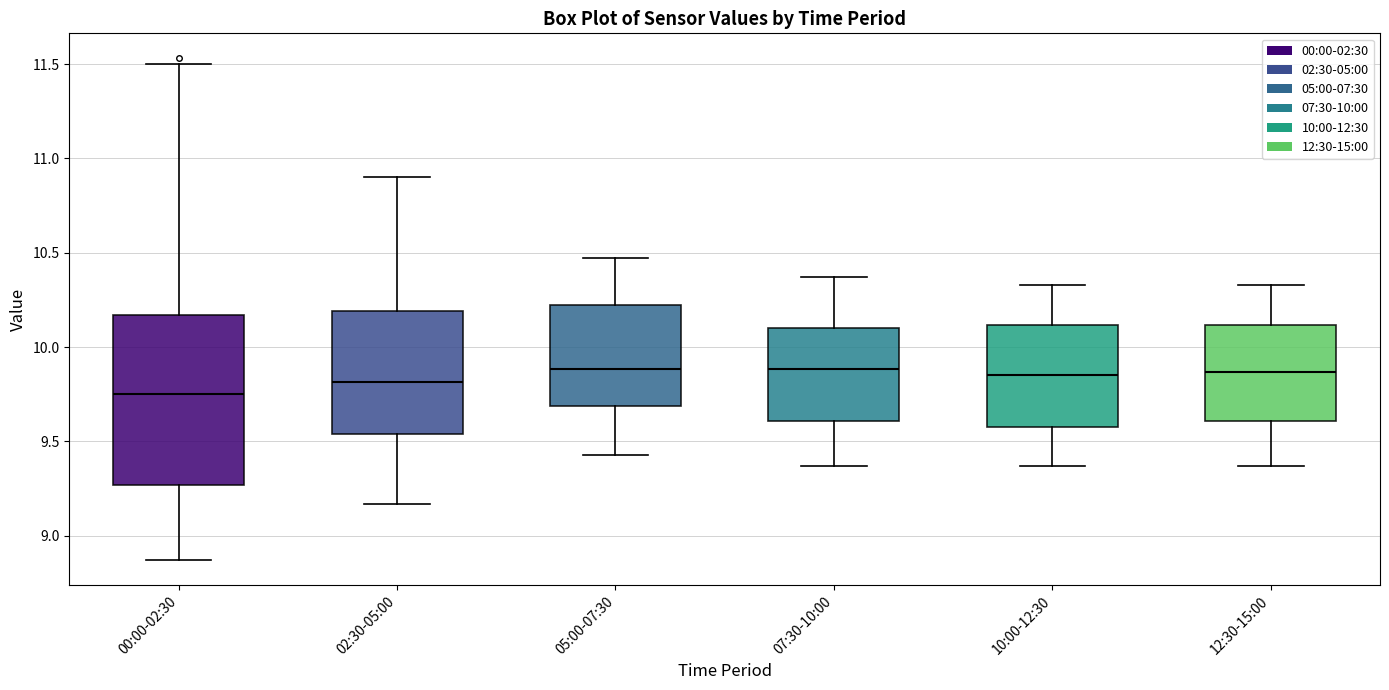

Comparing the boxes themselves (not the whiskers), which one is the tallest?

00:00-02:30